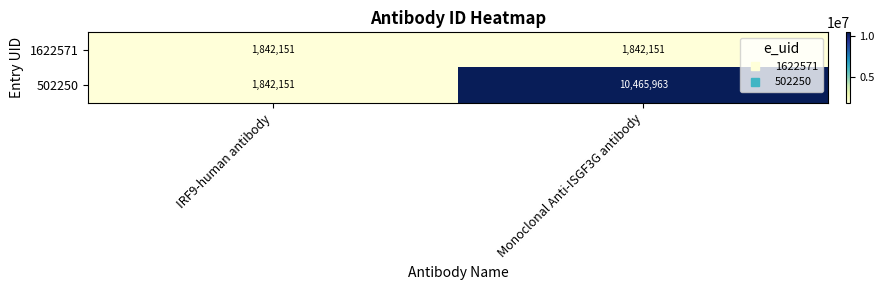

Which series has the largest total across all categories?

502250